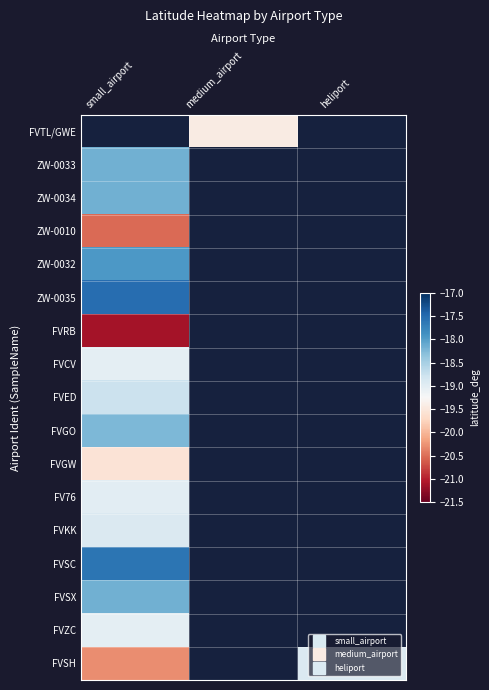

What is the highest value of the FVRB series?

-21.1